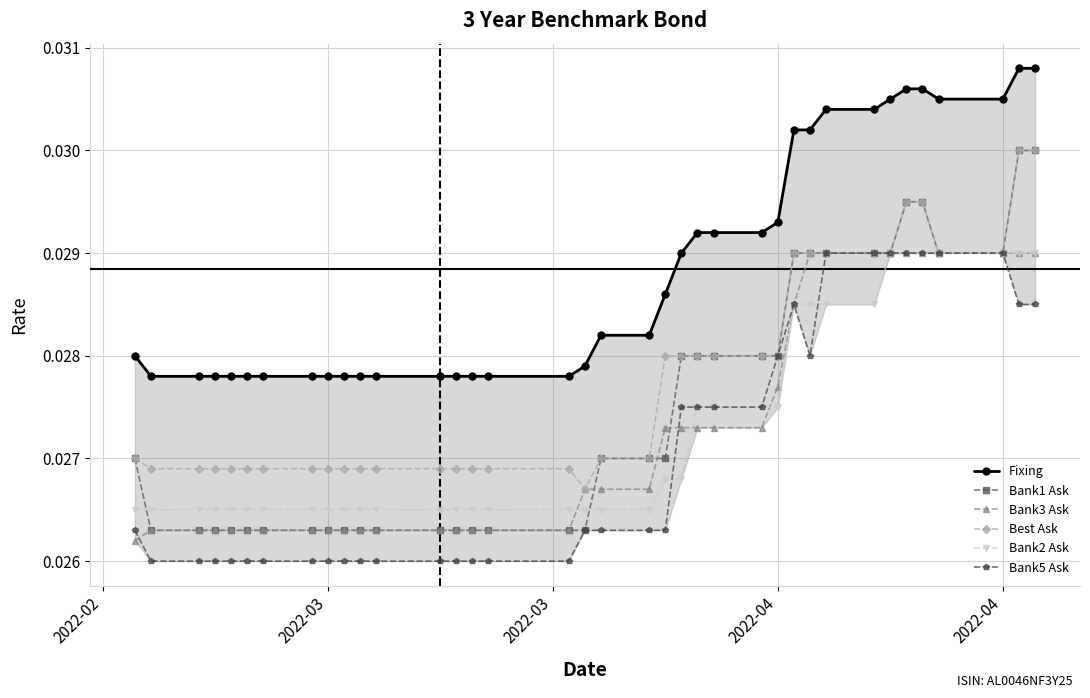

Rank the series at 2022-03 from highest to lowest value.

Fixing, Best Ask, Bank2 Ask, Bank1 Ask, Bank3 Ask, Bank5 Ask